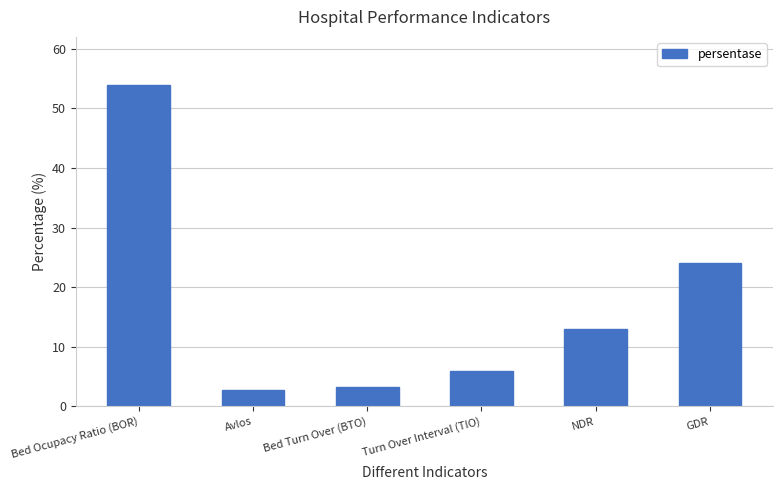

The chart shows a value of 8.6 at Turn Over Interval (TIO). True or false?

False